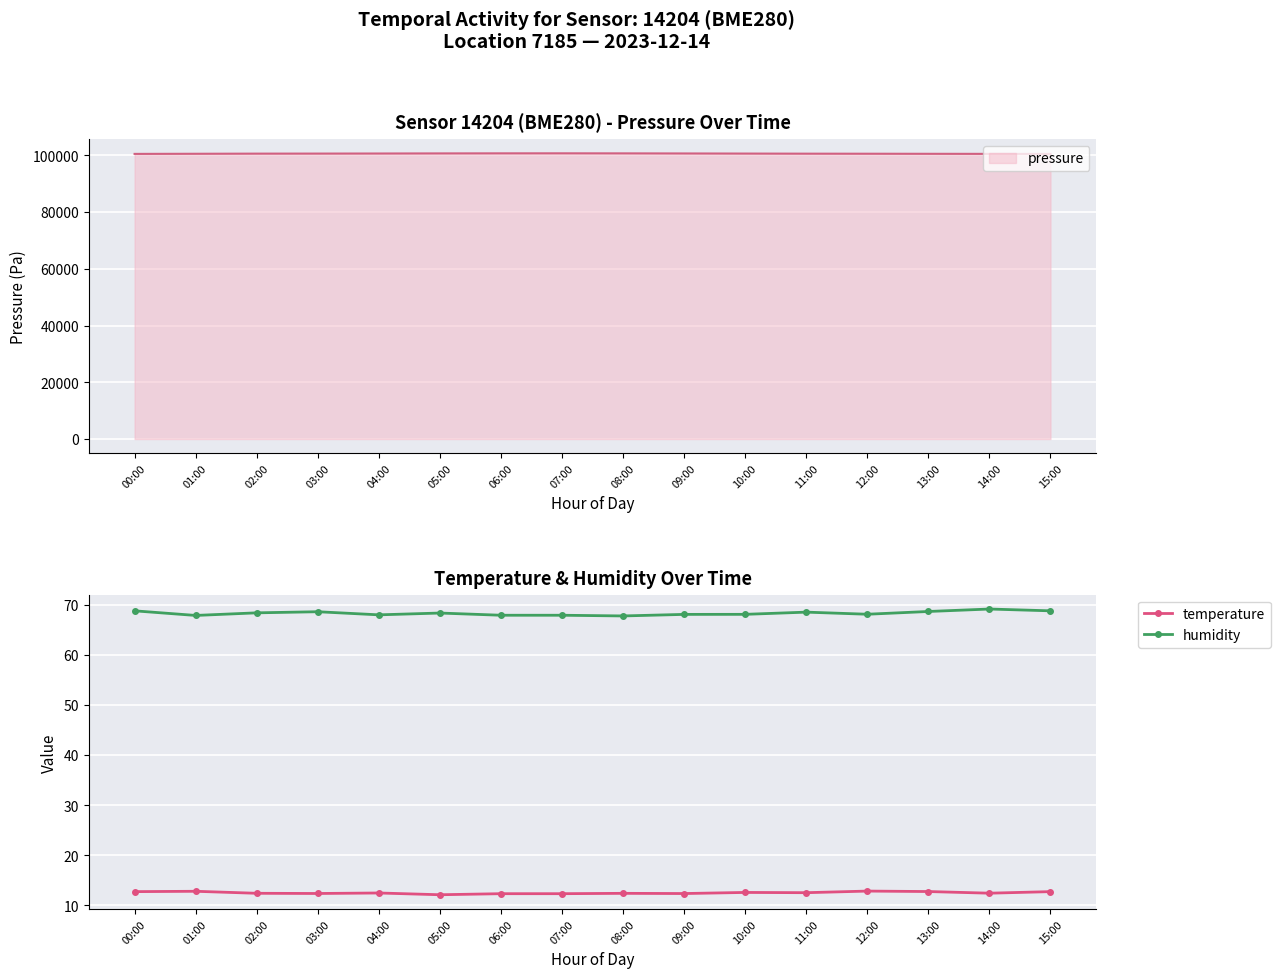

What is the average value of the humidity series?

68.3